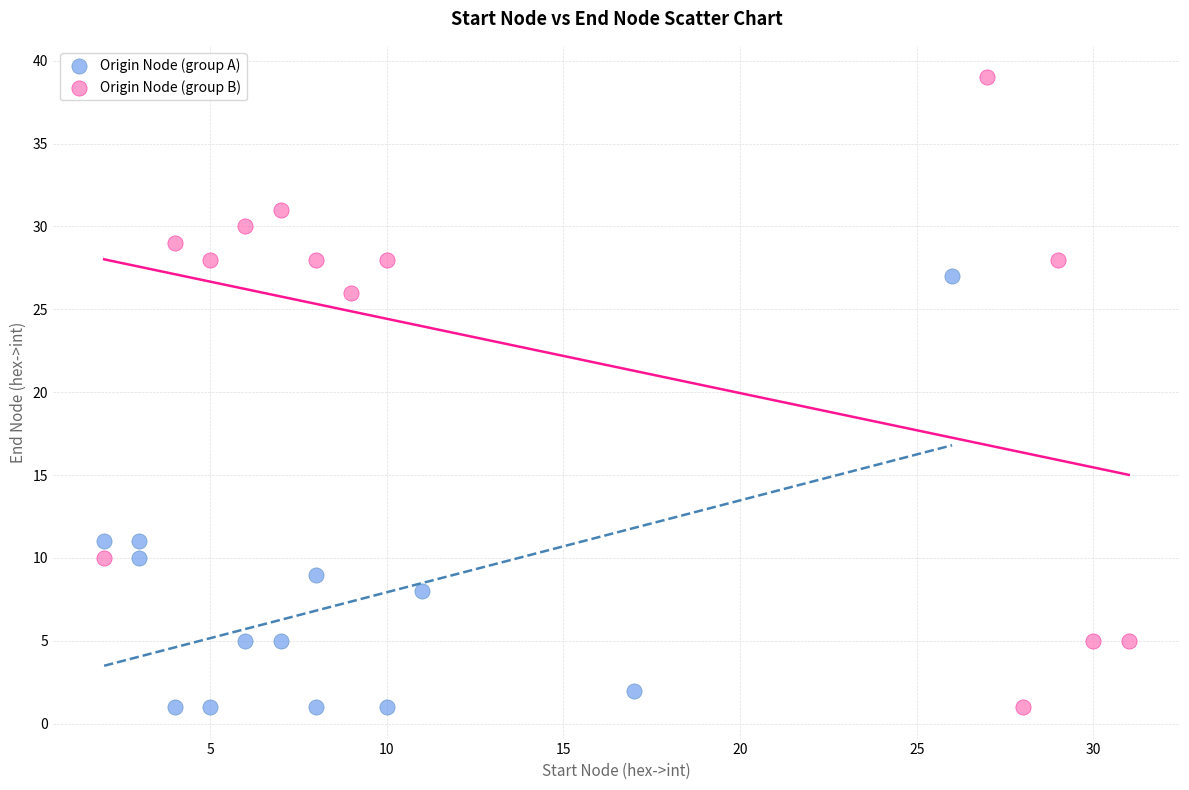

Which series has the largest Y range (max minus min)?

Origin Node (group B)